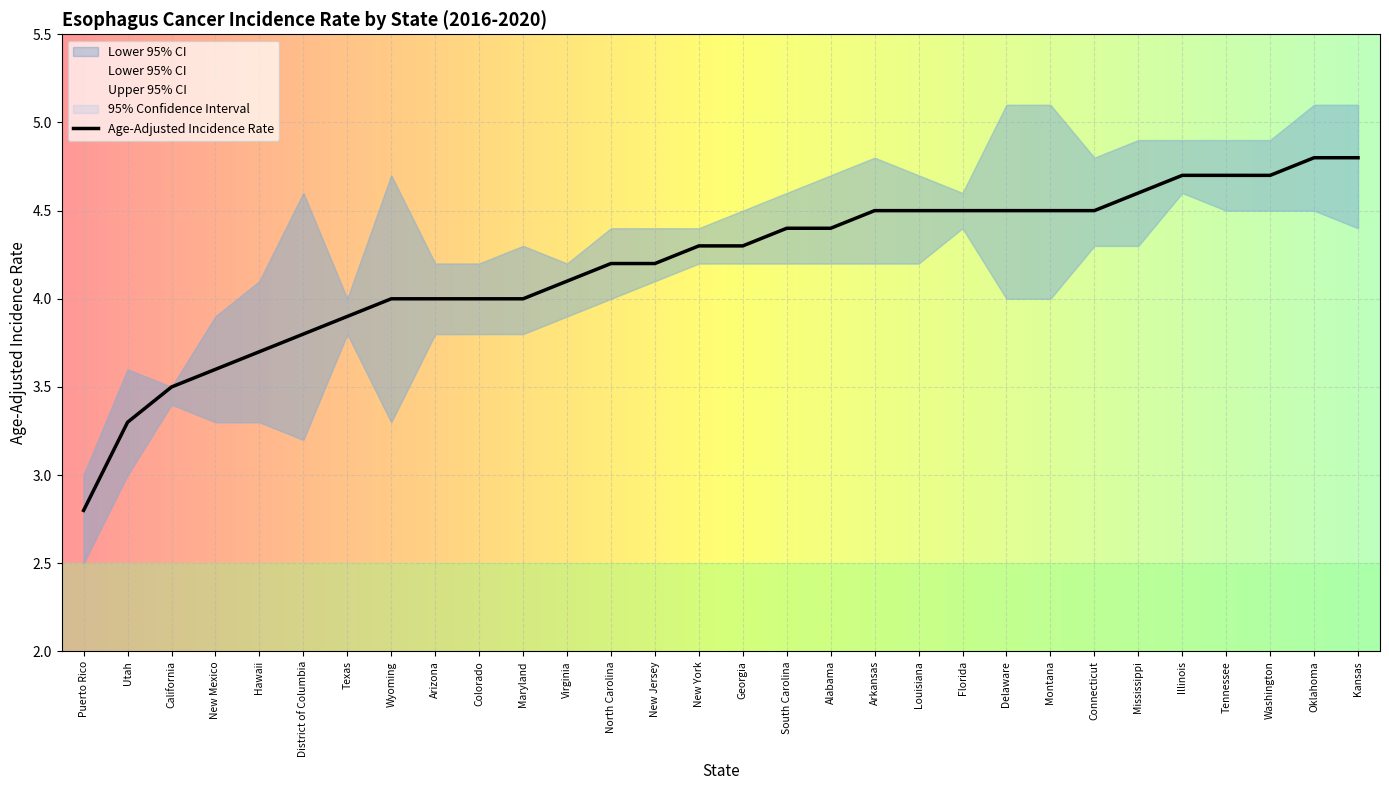

What is the spread (max minus min) of values at Delaware?

1.1